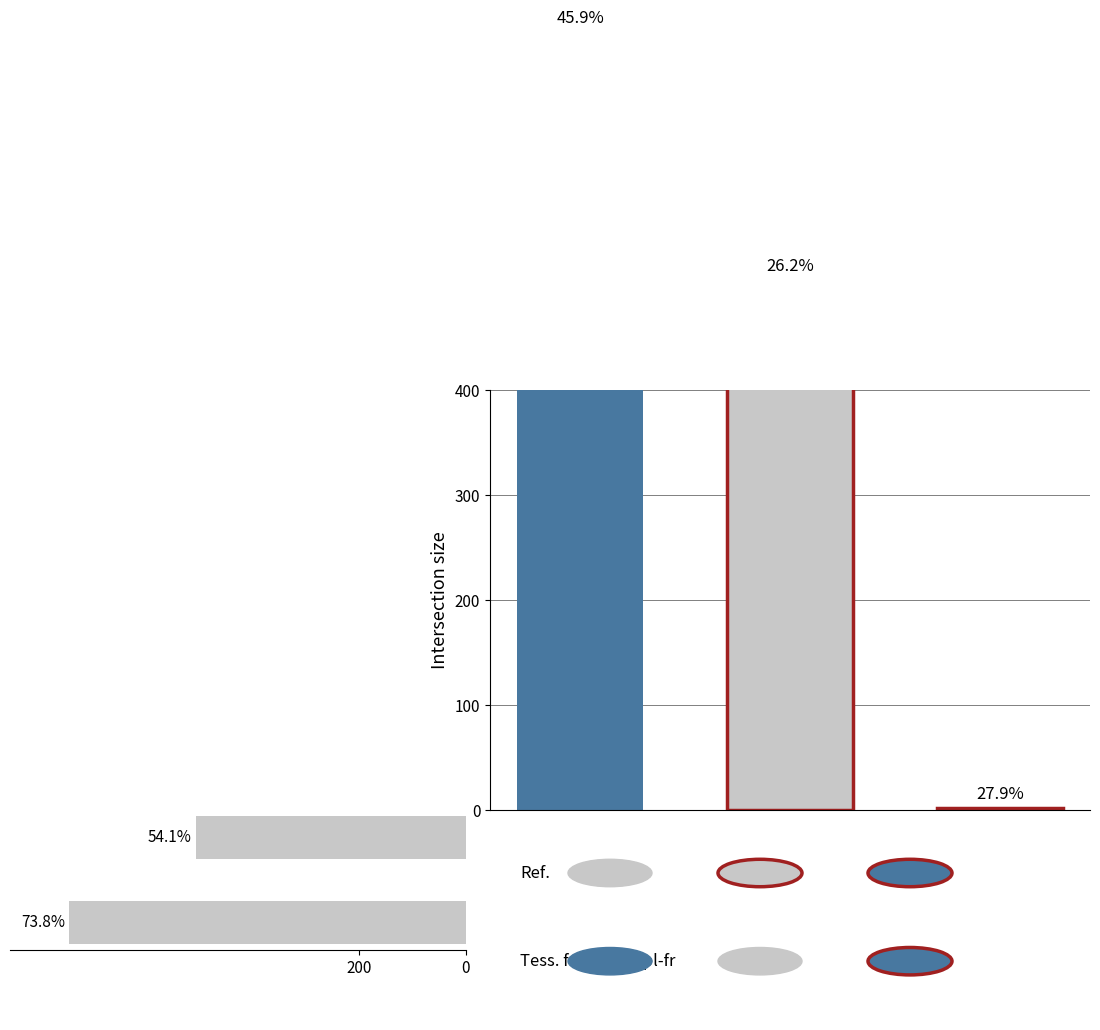

Which has a higher value, 0 or 200?

200